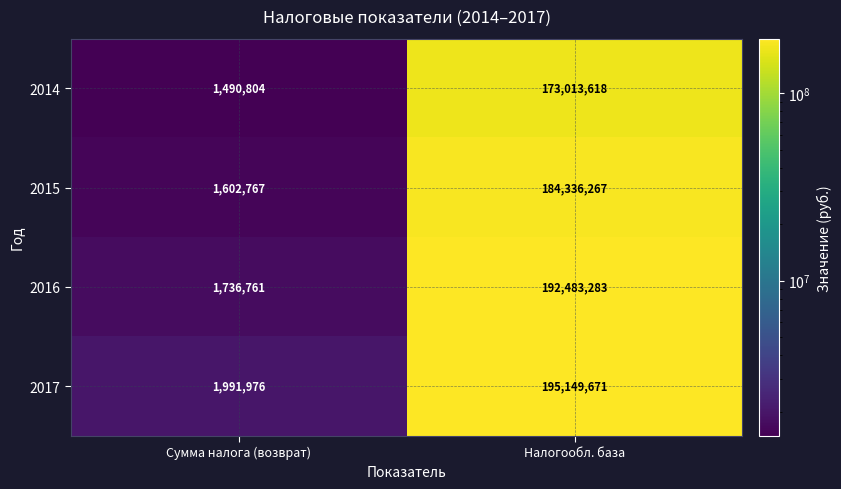

List the series in order of their peak value, lowest first.

2014, 2015, 2016, 2017